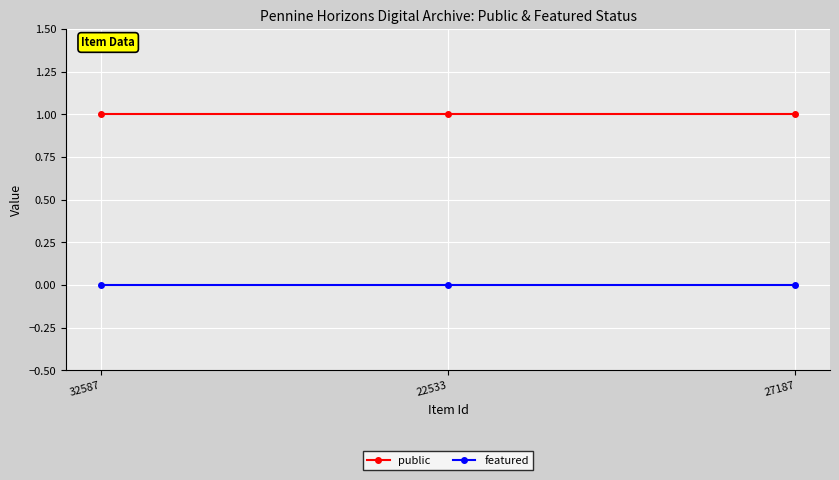

List the series in order of their overall mean, highest first.

public, featured